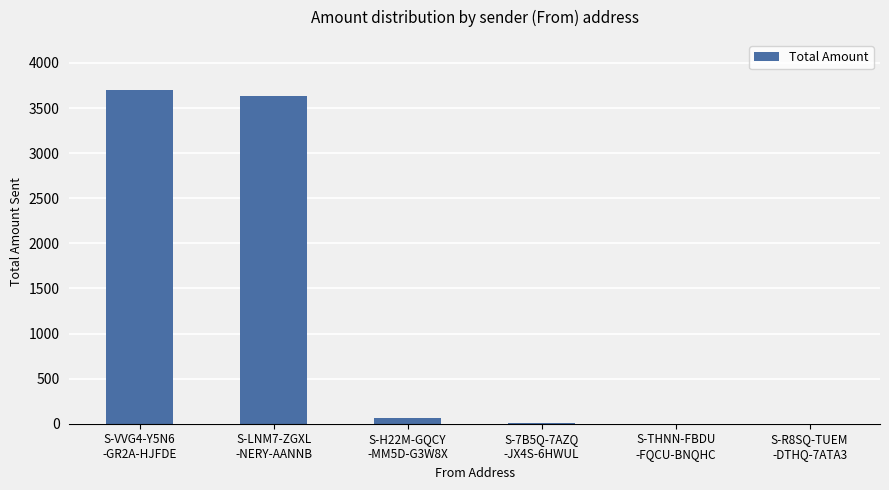

Count the number of data series in this chart.

1